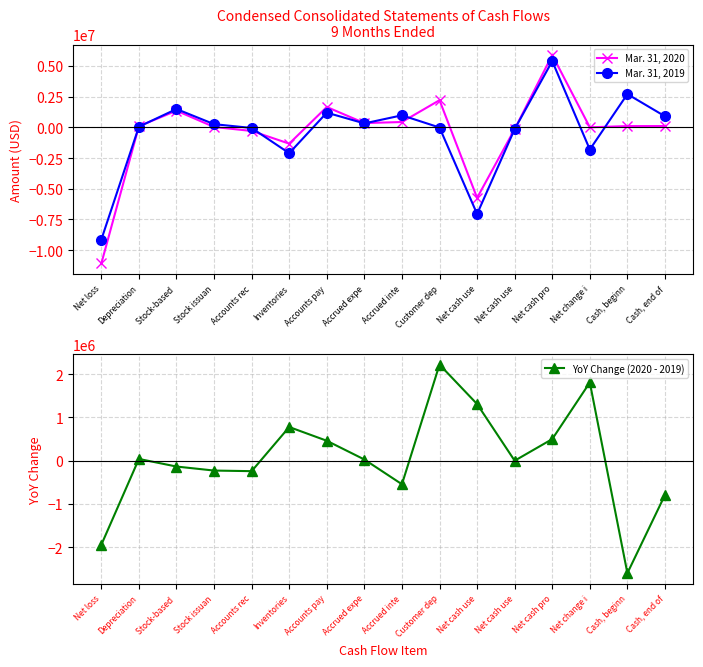

What is the maximum value shown in the chart?

5893000